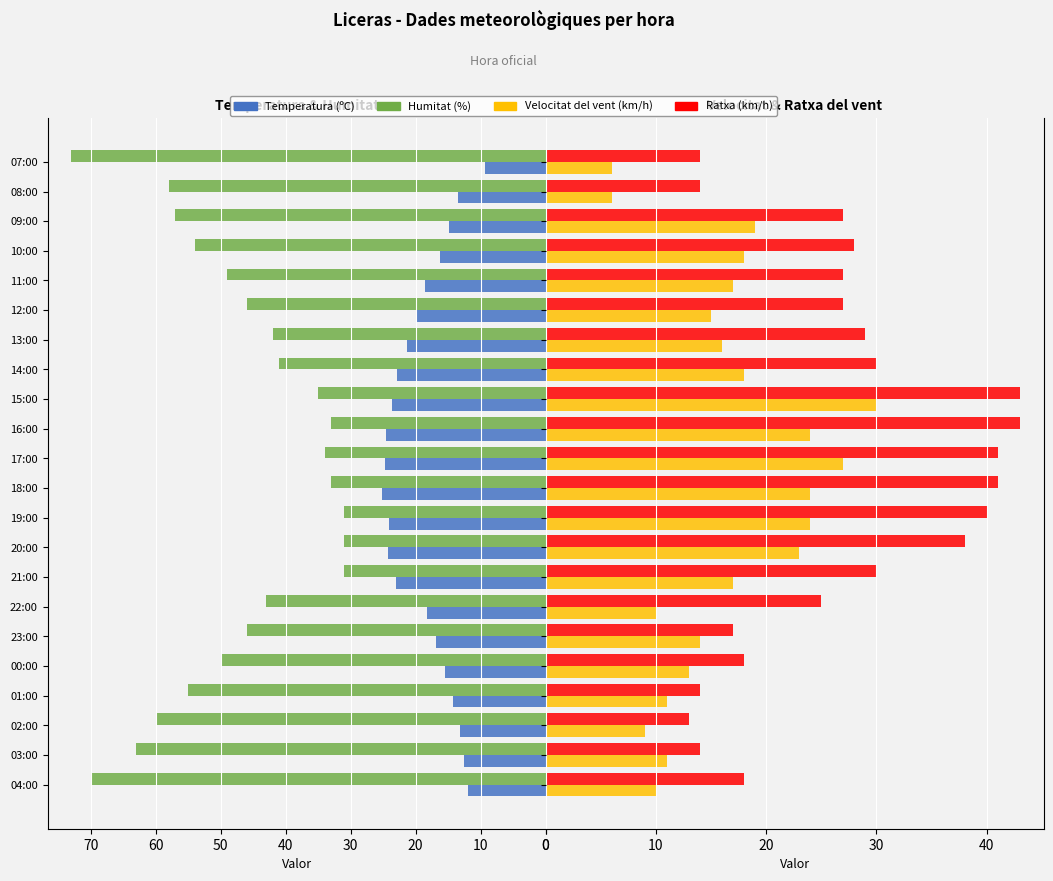

Between 02:00 and 14:00, which series saw the biggest shift?

Humitat (%)